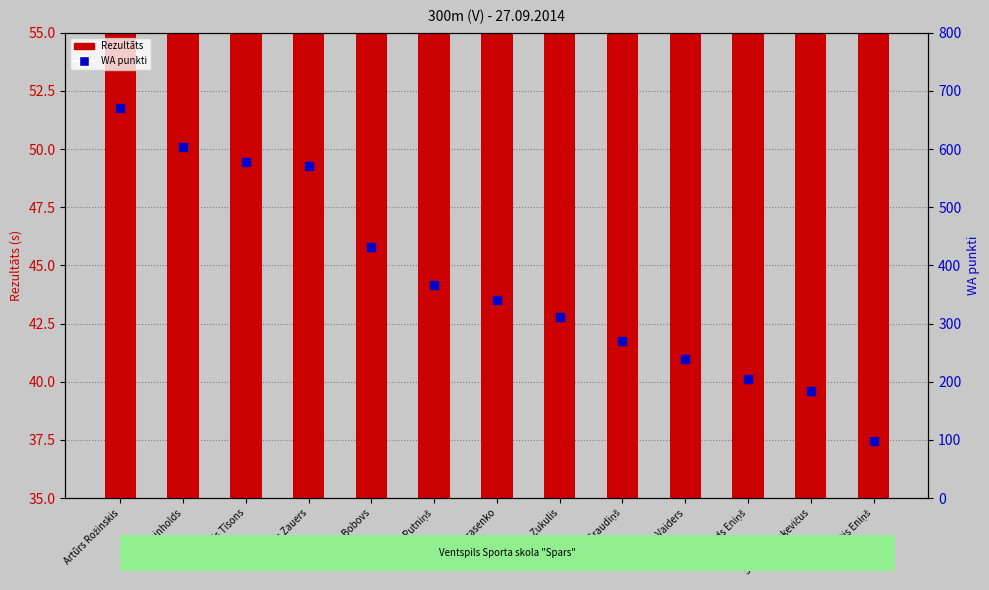

What is the total value across all series at Matīss Putniņš?

408.9